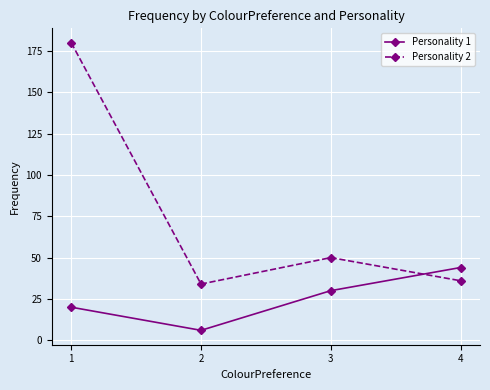

What is the smallest value displayed?

6